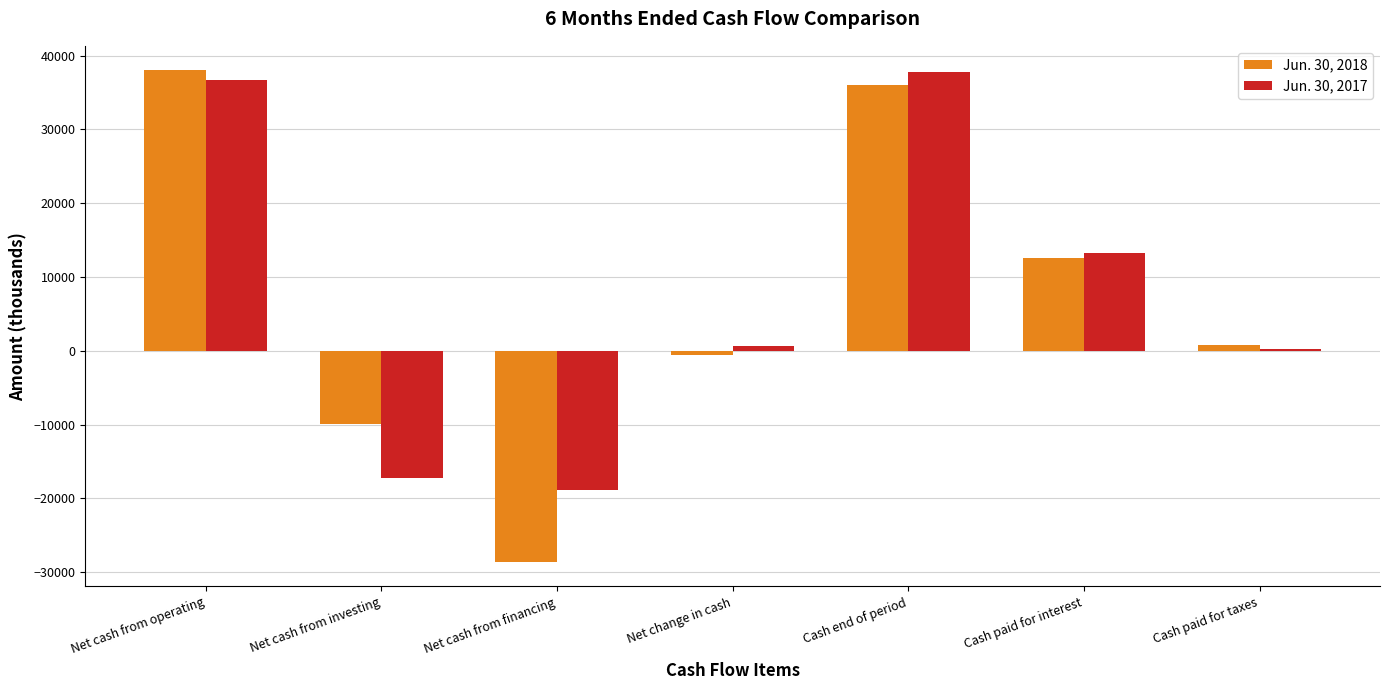

What is the difference between the Jun. 30, 2018 values at Net cash from operating and Cash paid for interest?

25438